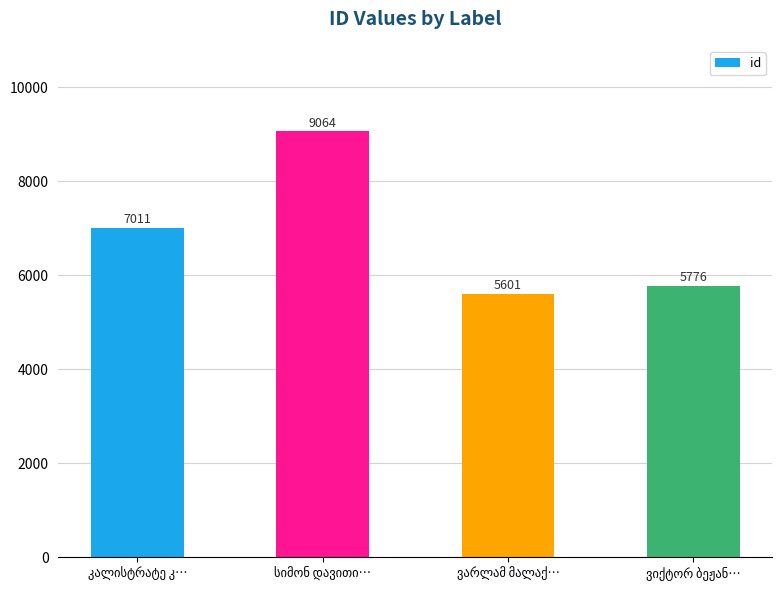

What is the value of the 2nd bar from the left?

9064